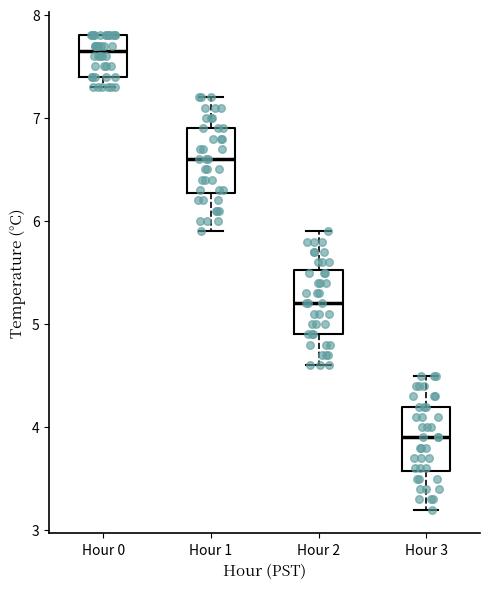

Reading left to right, transcribe this box plot: for each box, give where its median line is, the range the box spans, and where its two whiskers end, as read against the y-axis. The values are not printed on the chart, so give them approximately, as read against the axis.

Hour 0: median 7.7, box 7.4 to 7.8, whiskers 7.3 to 7.8
Hour 1: median 6.6, box 6.3 to 6.9, whiskers 5.9 to 7.2
Hour 2: median 5.2, box 4.9 to 5.5, whiskers 4.6 to 5.9
Hour 3: median 3.9, box 3.6 to 4.2, whiskers 3.2 to 4.5